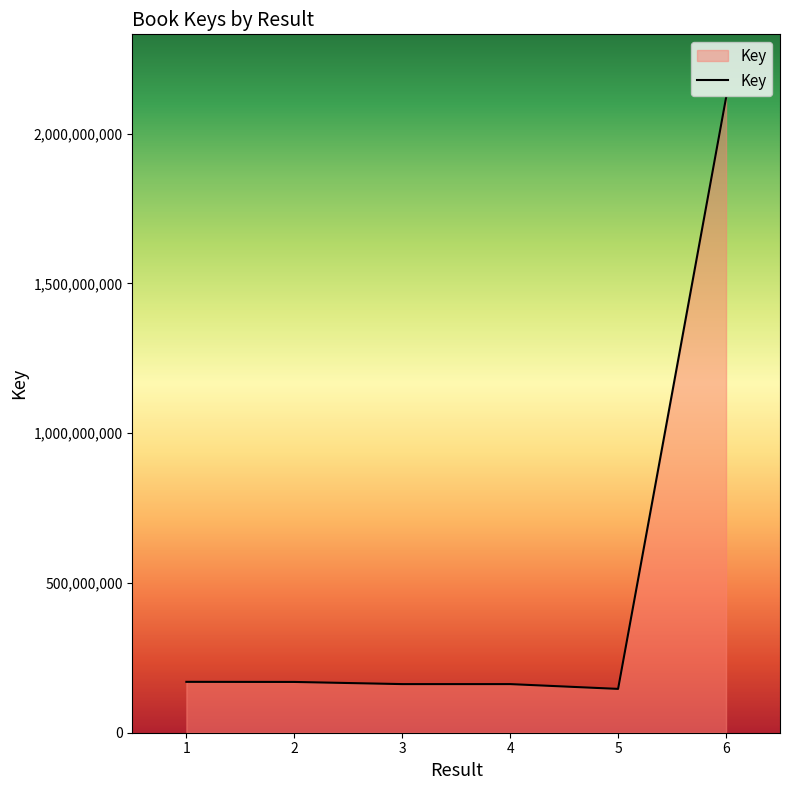

What is the smallest value displayed?

146339913